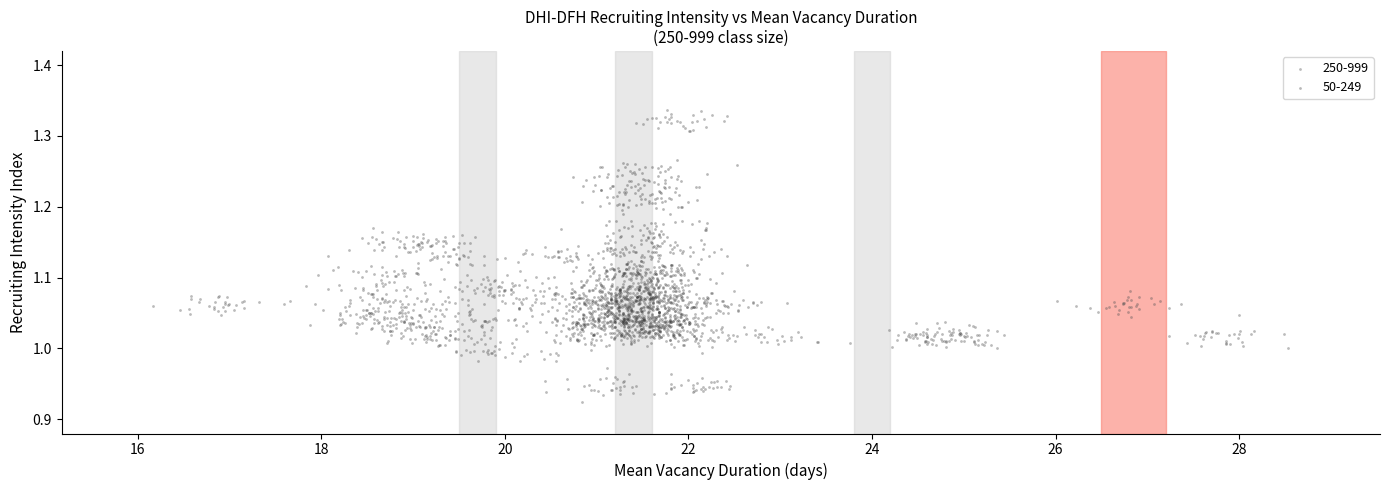

Which series contains the highest Y value?

250-999